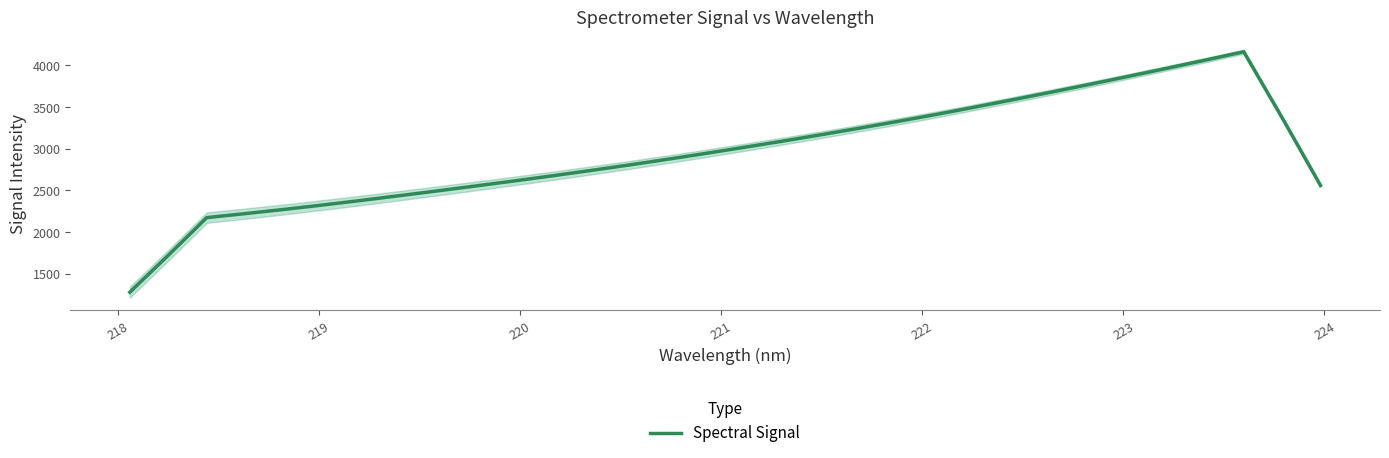

What is the minimum value for Spectral Signal?

1275.9